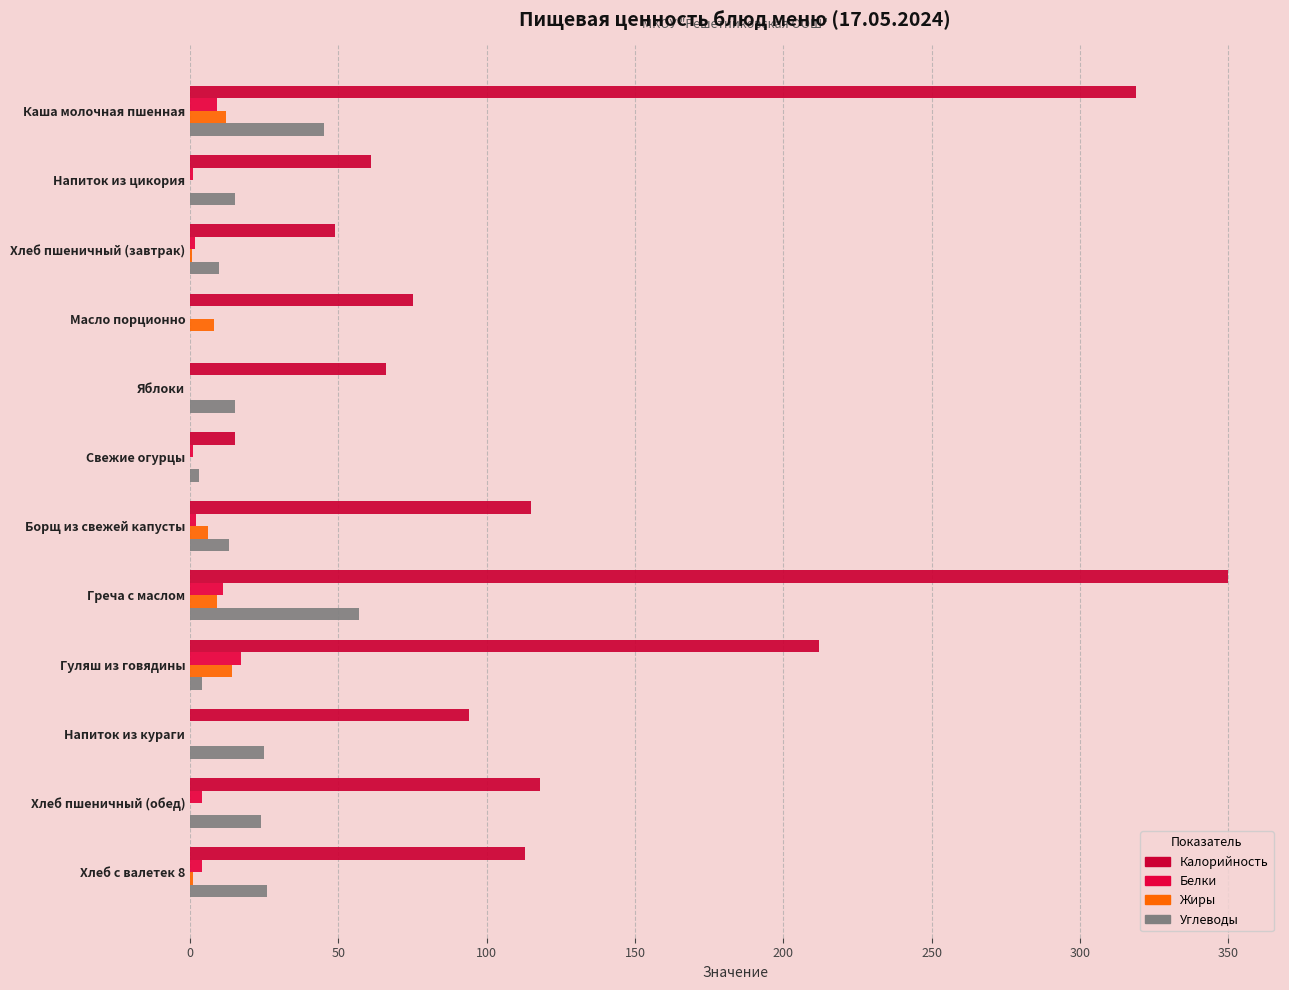

What is the difference between the second highest and second lowest values in the Калорийность series?

270.0